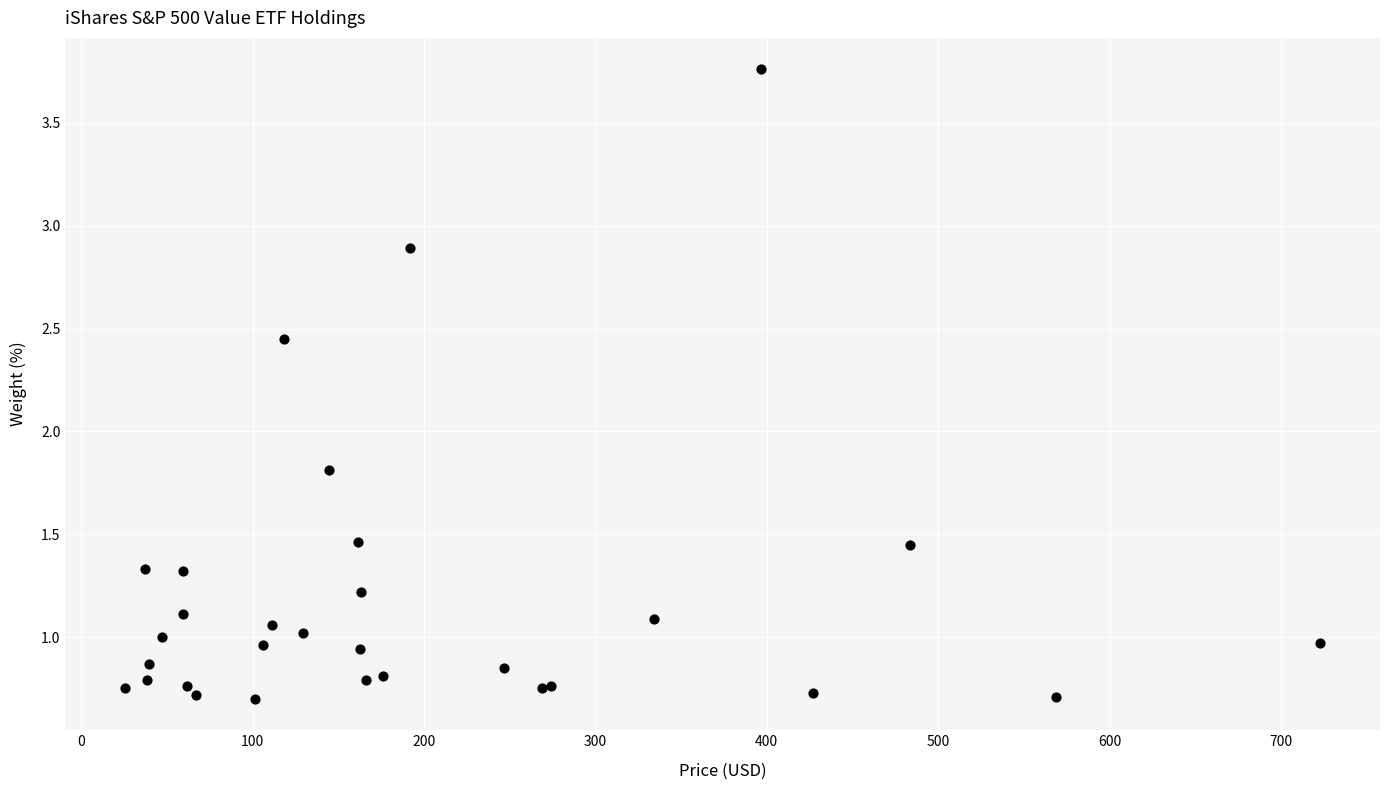

What Y value in the scatter plot is closest to 2?

1.8